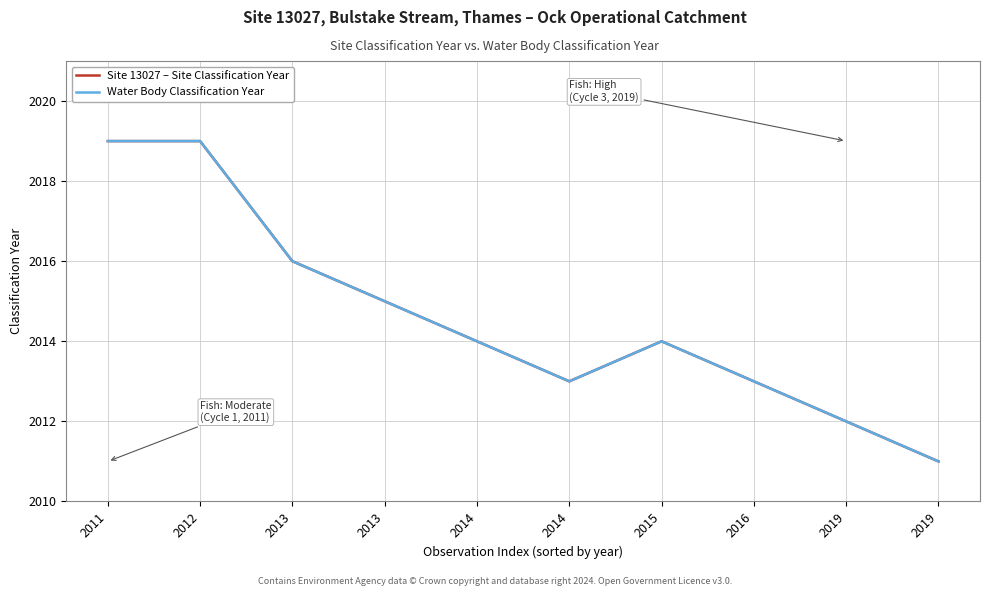

Which series has the largest range (max minus min)?

Site 13027 – Site Classification Year